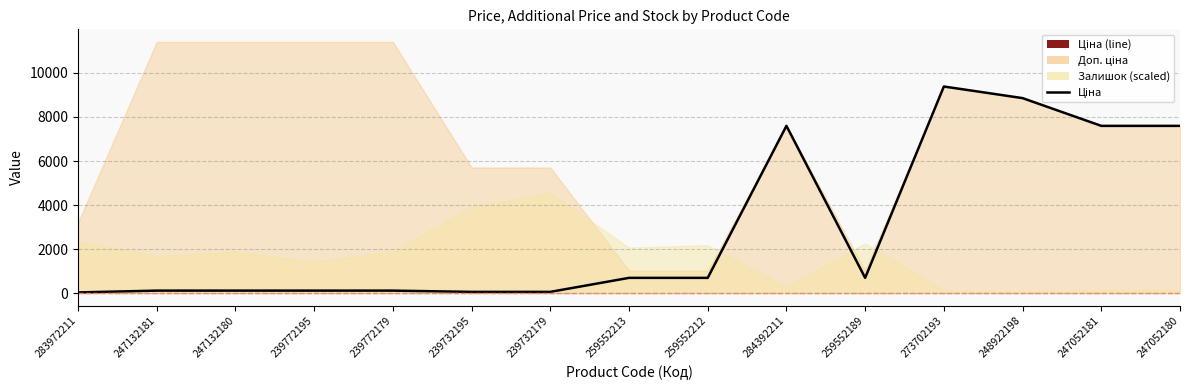

How many data points are less than 693?

7